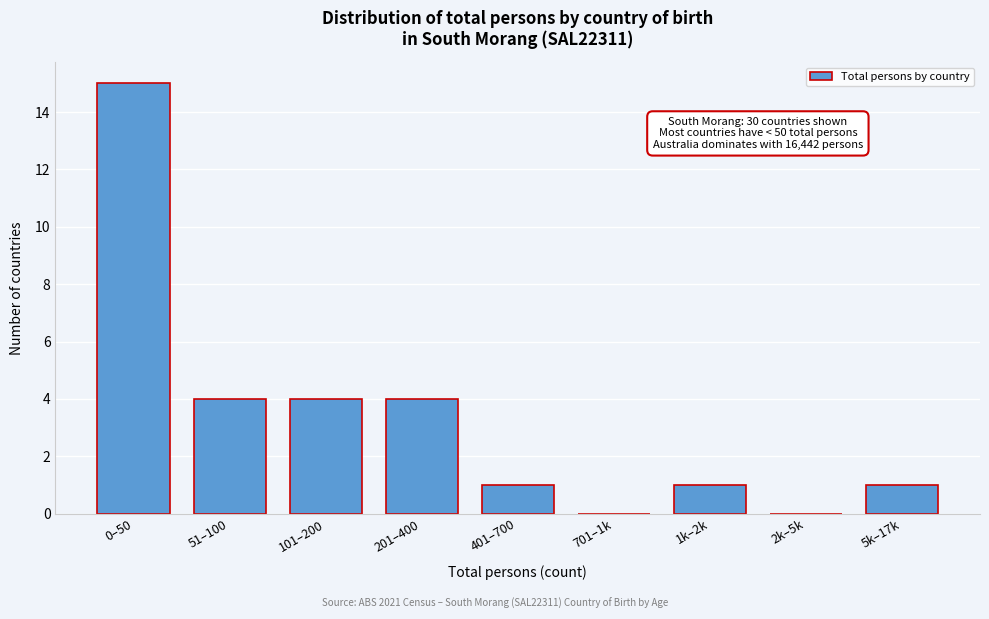

Reading right to left, what are all the values shown in this chart?

5k–17k=1	2k–5k=0	1k–2k=1	701–1k=0	401–700=1	201–400=4	101–200=4	51–100=4	0–50=15